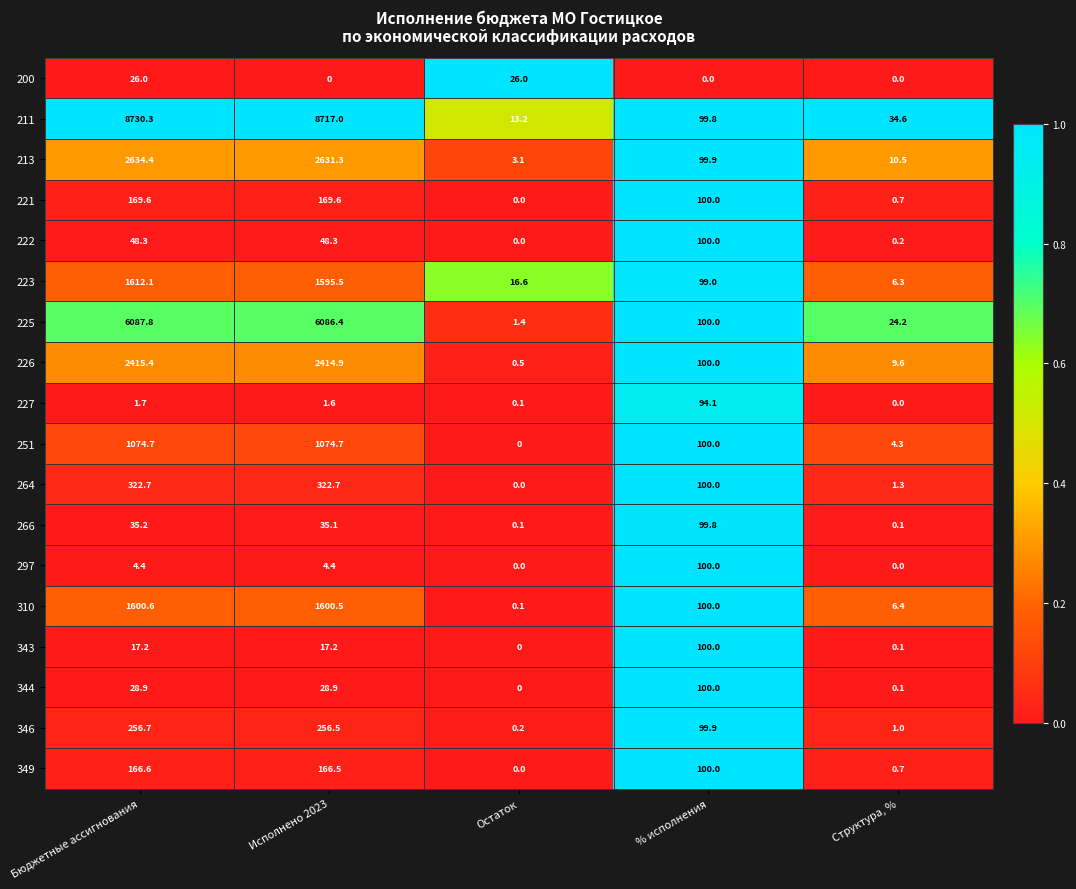

Which category has the highest value across all series?

Бюджетные ассигнования